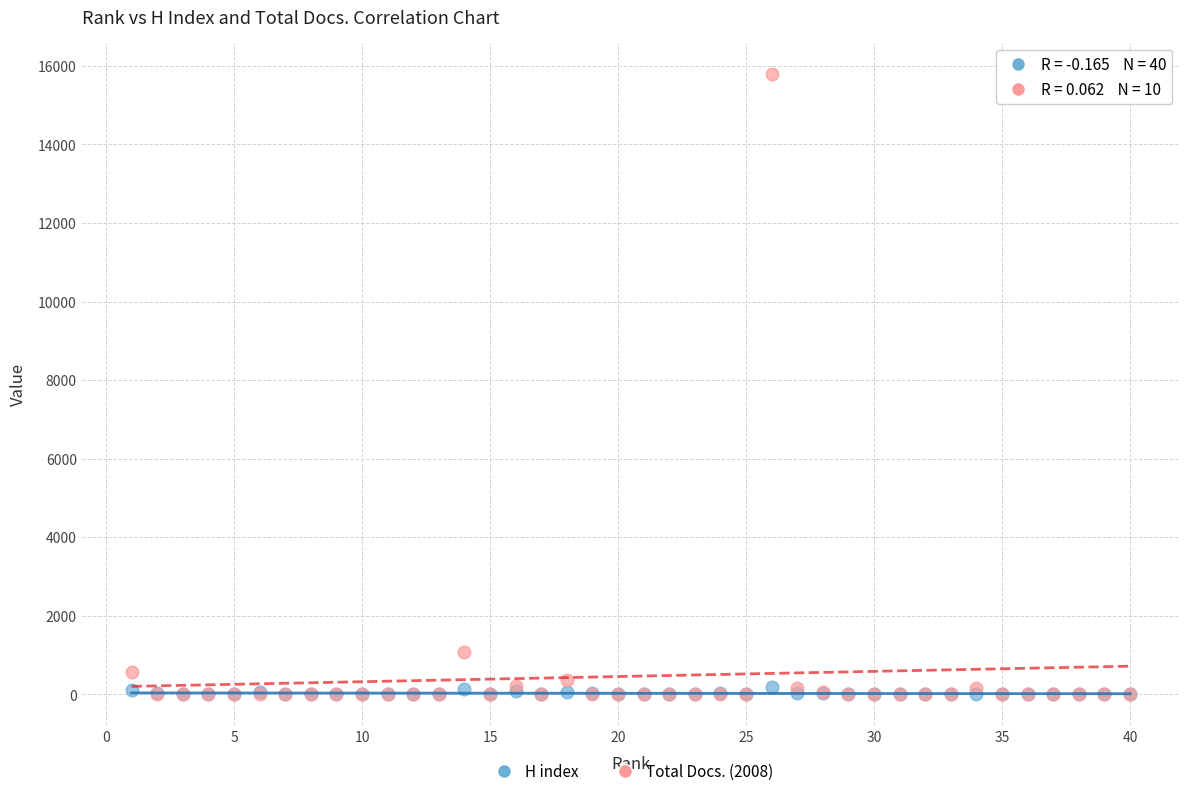

Which series has the largest Y range (max minus min)?

Total Docs. (2008)